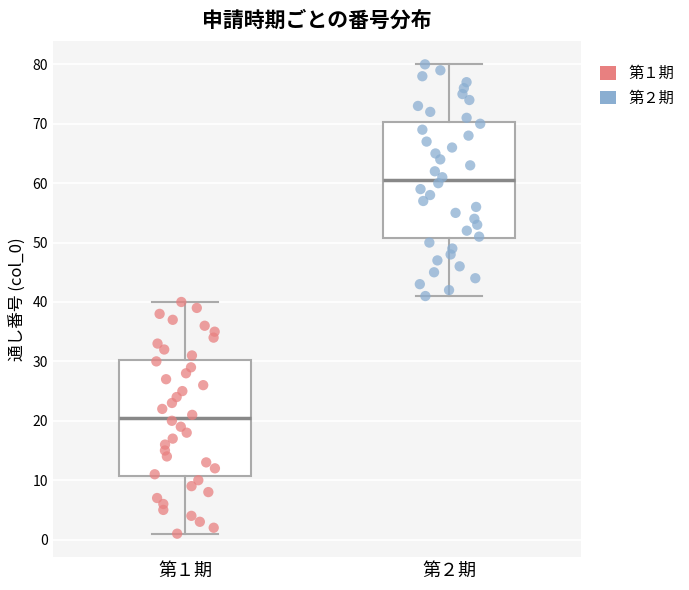

Reading left to right, read every box against the y-axis: the position of its median line, the range the box covers, and the ends of its whiskers. The values are not printed on the chart, so give them approximately, as read against the axis.

第１期: median 21, box 11 to 30, whiskers 1 to 40
第２期: median 61, box 51 to 70, whiskers 41 to 80